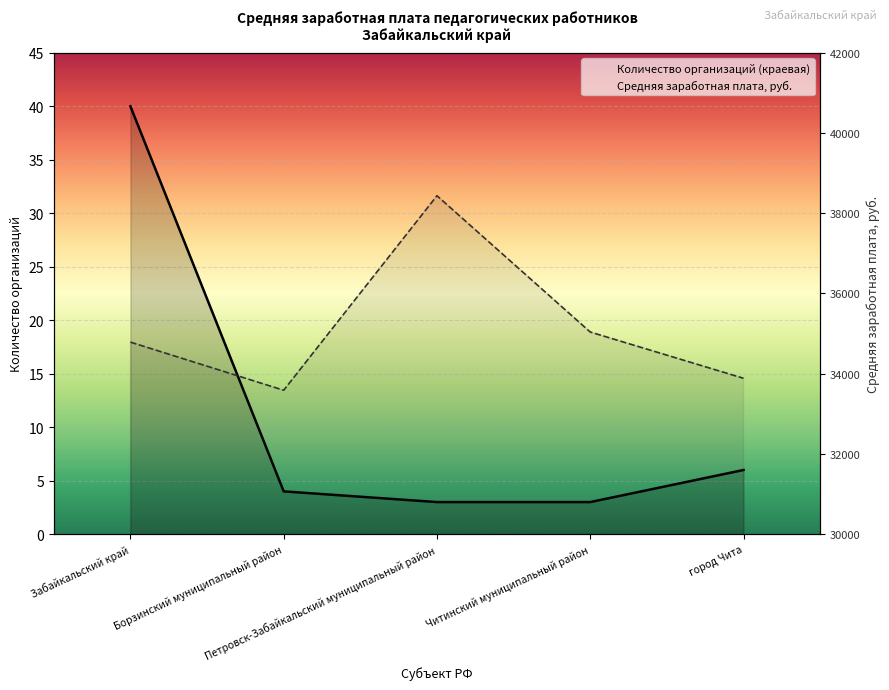

What is the value of the 4th point from the left?

3